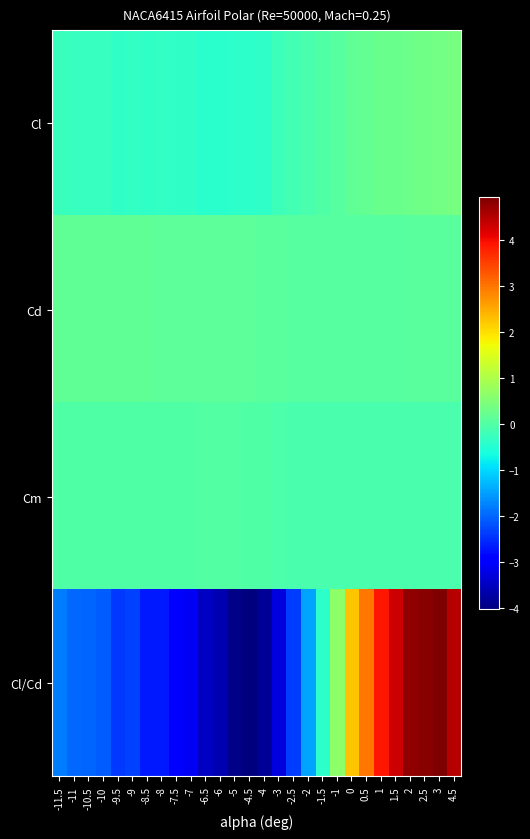

Count the number of categories in the chart.

28